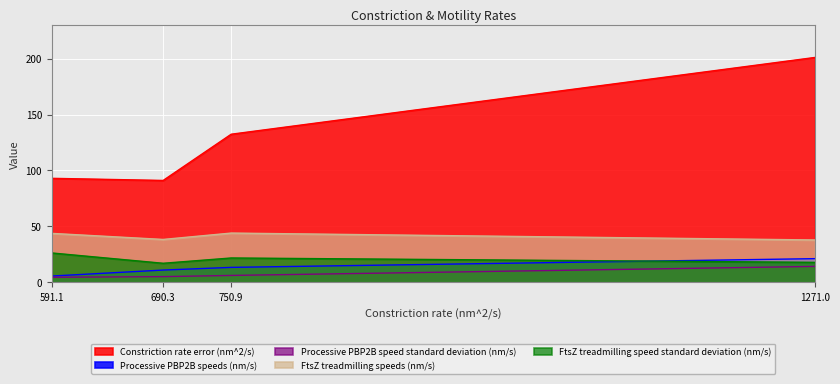

What is the difference between the maximum and minimum values in the FtsZ treadmilling speed standard deviation (nm/s) series?

9.2